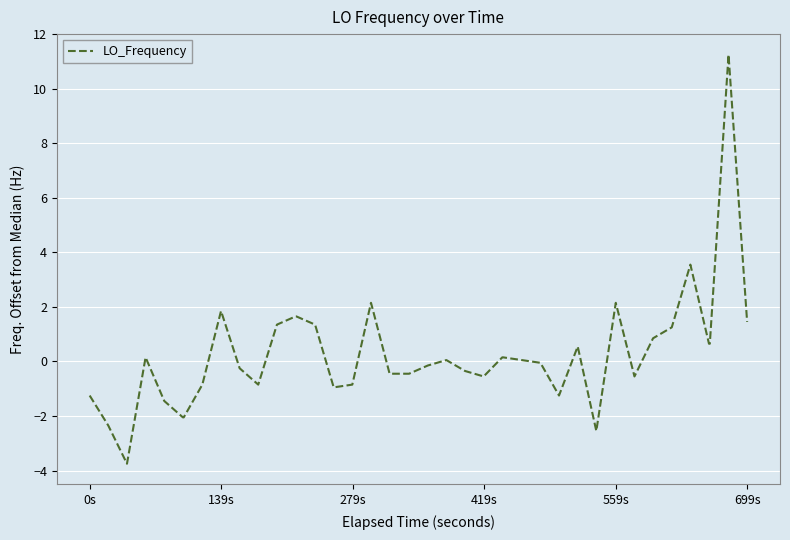

What is the difference between the maximum and minimum values?

15.0